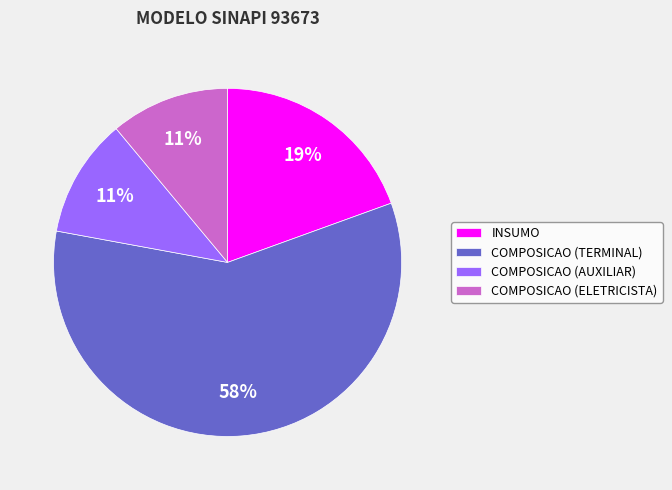

To the nearest percent, what portion does INSUMO represent?

19%